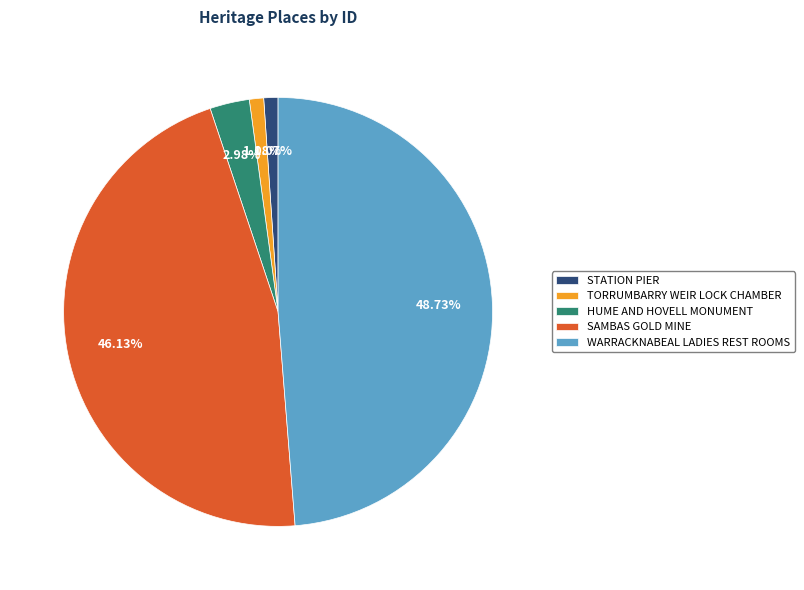

To the nearest percent, what portion does SAMBAS GOLD MINE represent?

46%